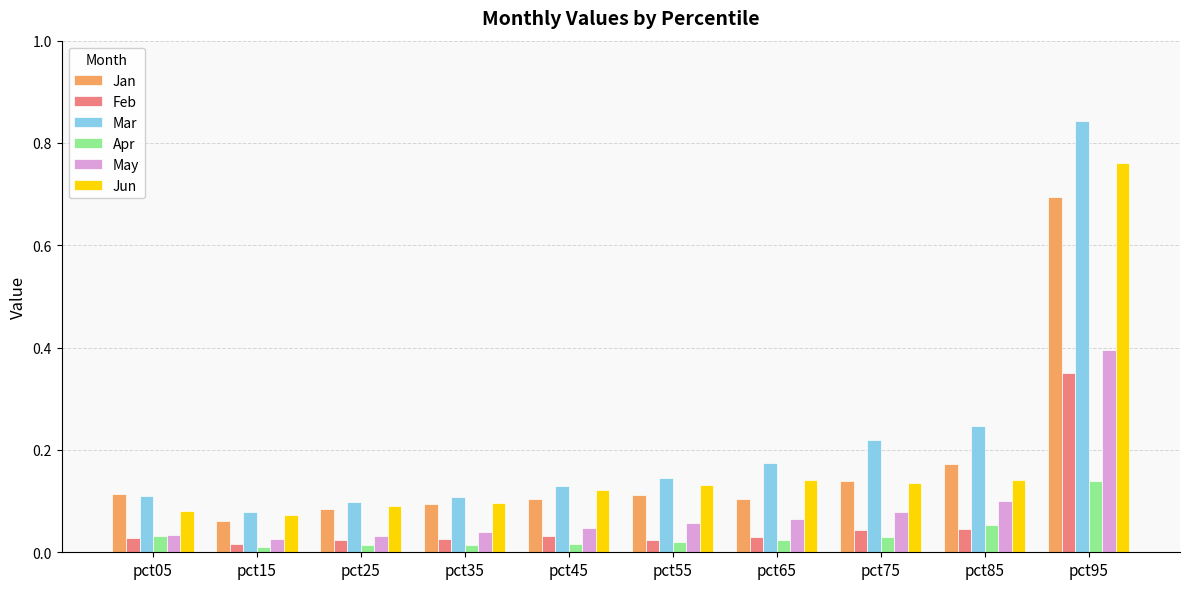

List the series in order of their peak value, lowest first.

Apr, Feb, May, Jan, Jun, Mar